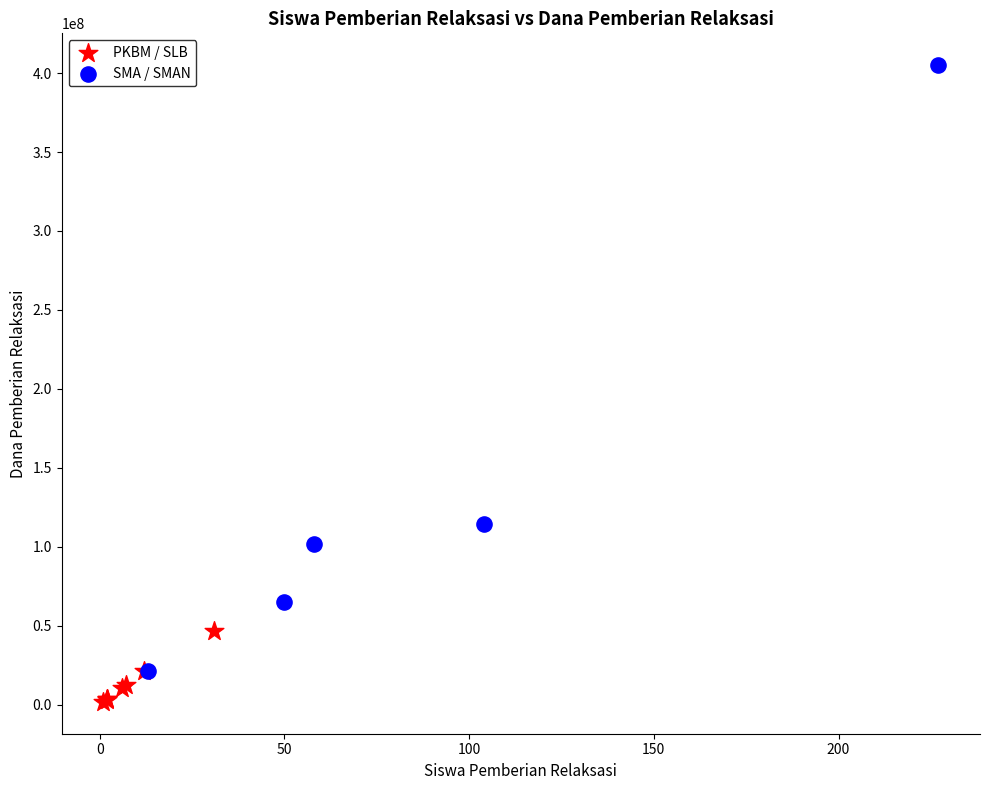

Which series reaches the maximum Y coordinate?

SMA / SMAN